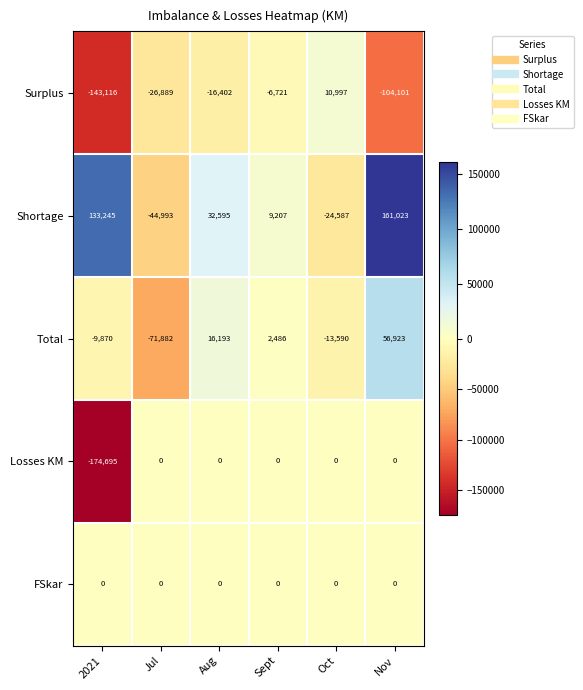

Which label corresponds to the smallest value in the chart?

2021